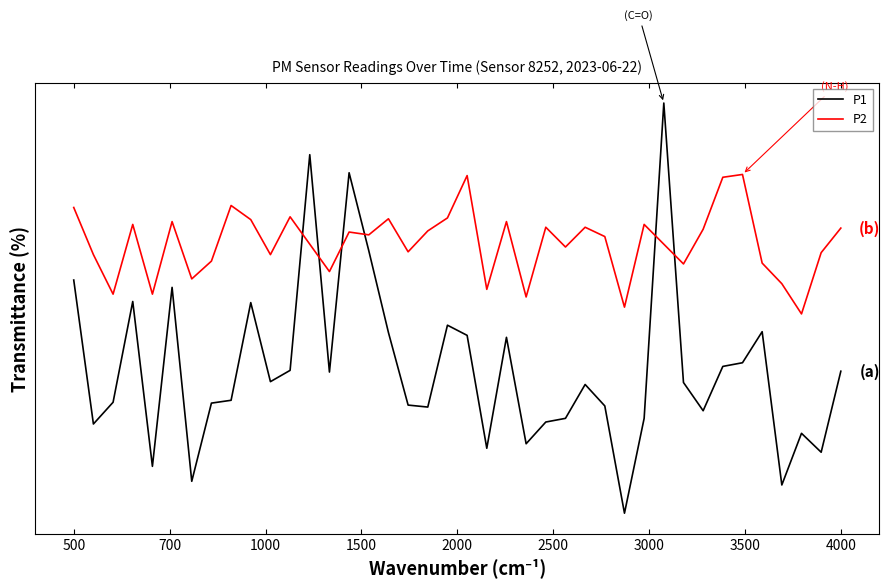

Which series ends up on top after the final intersection of P2 and P1?

P2